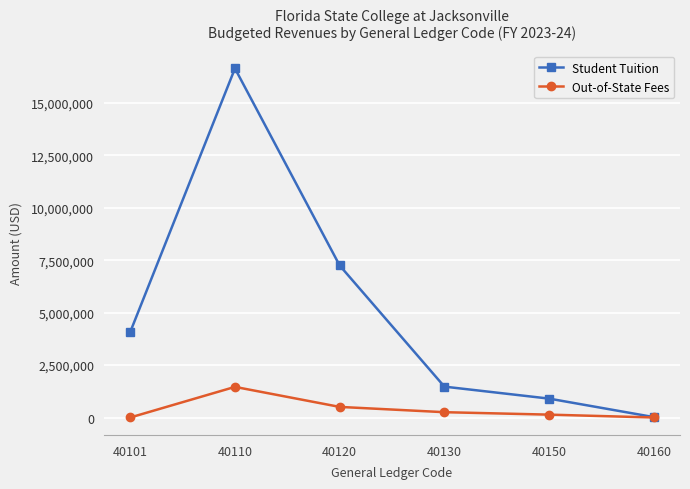

Which series changed the most between 40120 and 40160?

Student Tuition